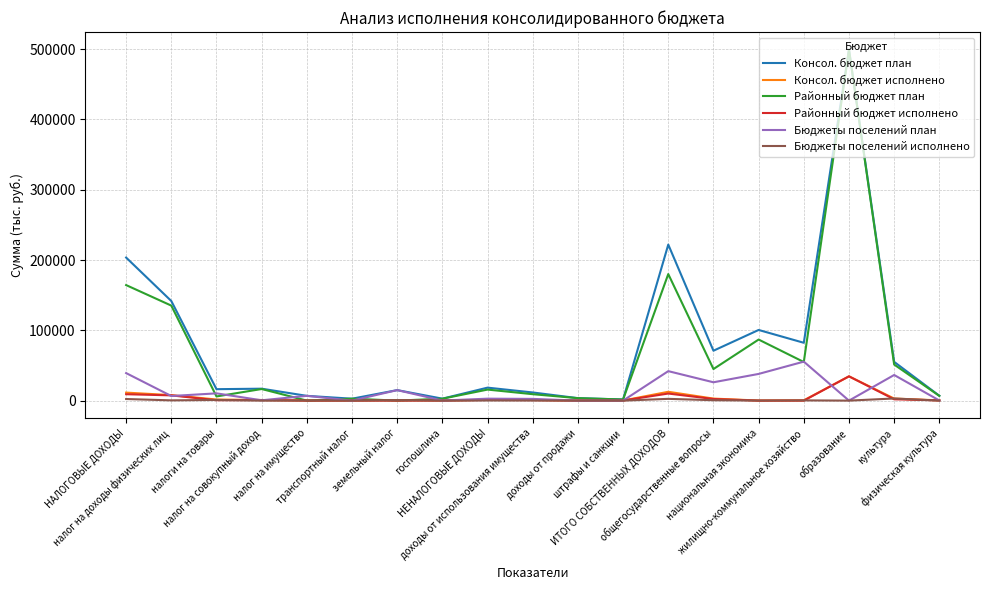

True or false: Бюджеты поселений план has more than 2 points higher than both neighbors.

True